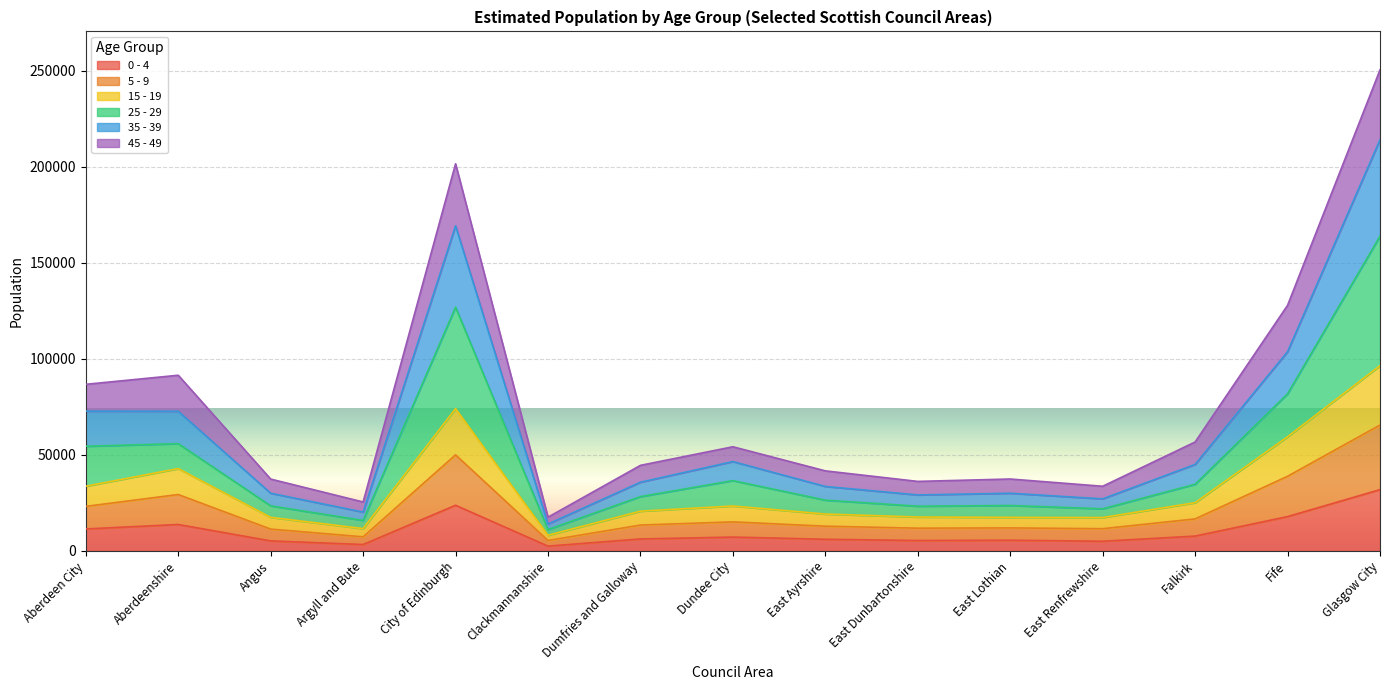

True or false: 35 - 39 has more than 0 interior local peaks.

True